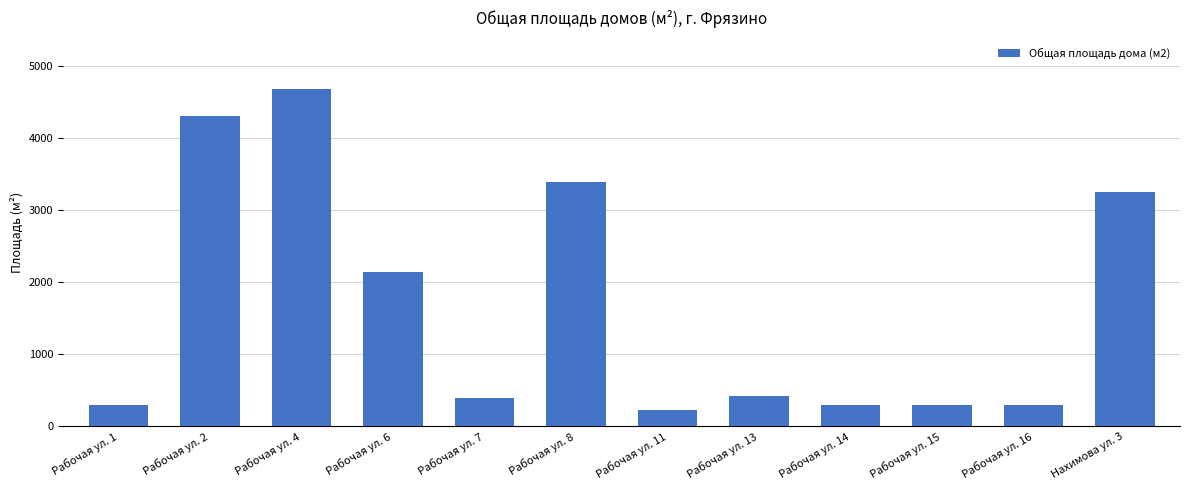

True or false: the data shows 553.4 at Рабочая ул. 7.

False